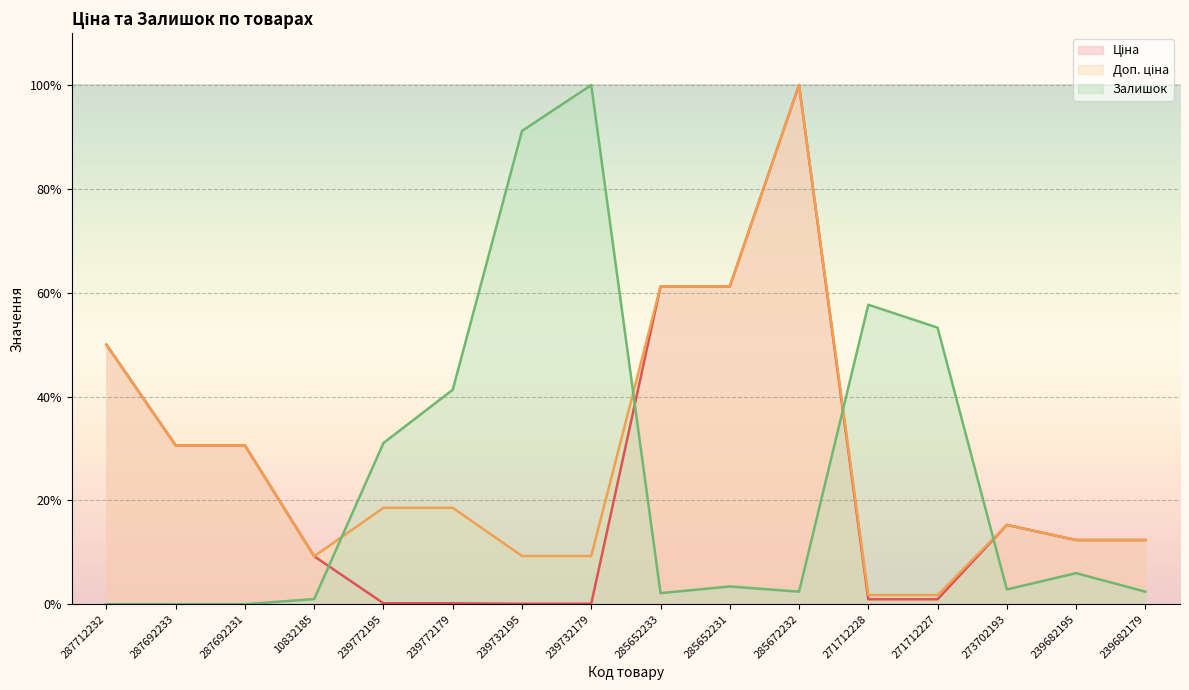

Between 287712232 and 285672232, which is larger?

285672232